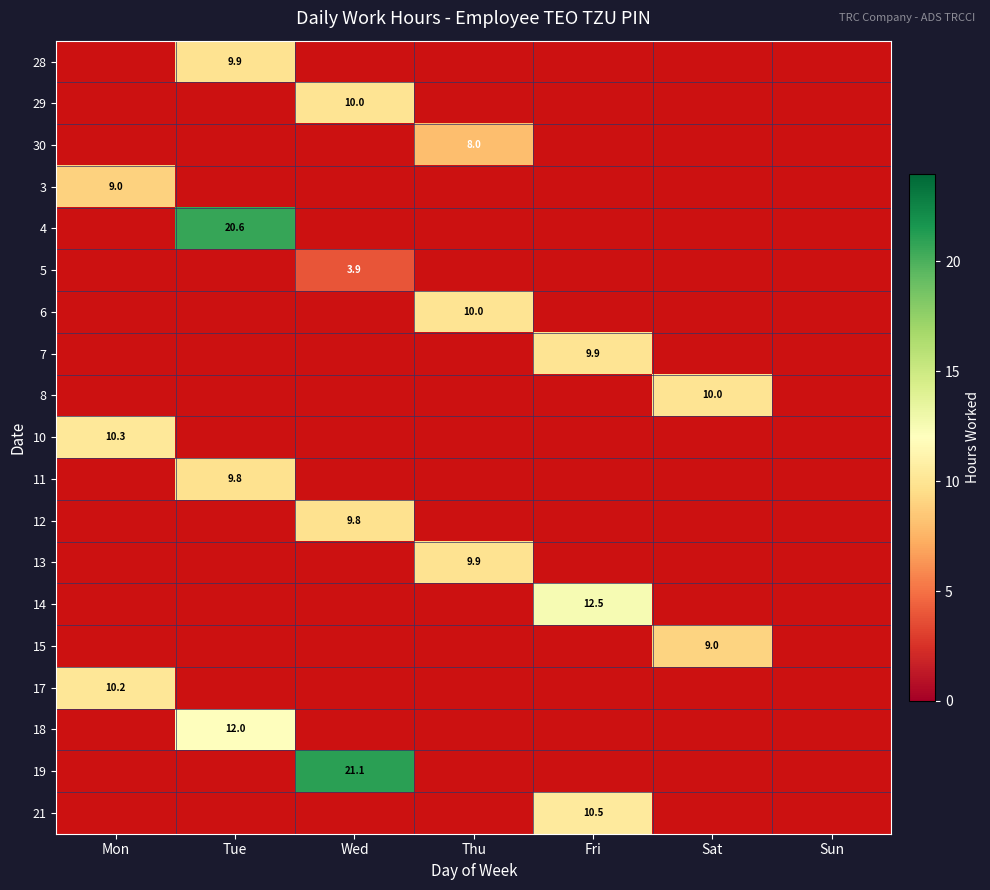

At Fri, list the series in order from smallest to largest.

28, 29, 30, 3, 4, 5, 6, 8, 10, 11, 12, 13, 15, 17, 18, 19, 7, 21, 14